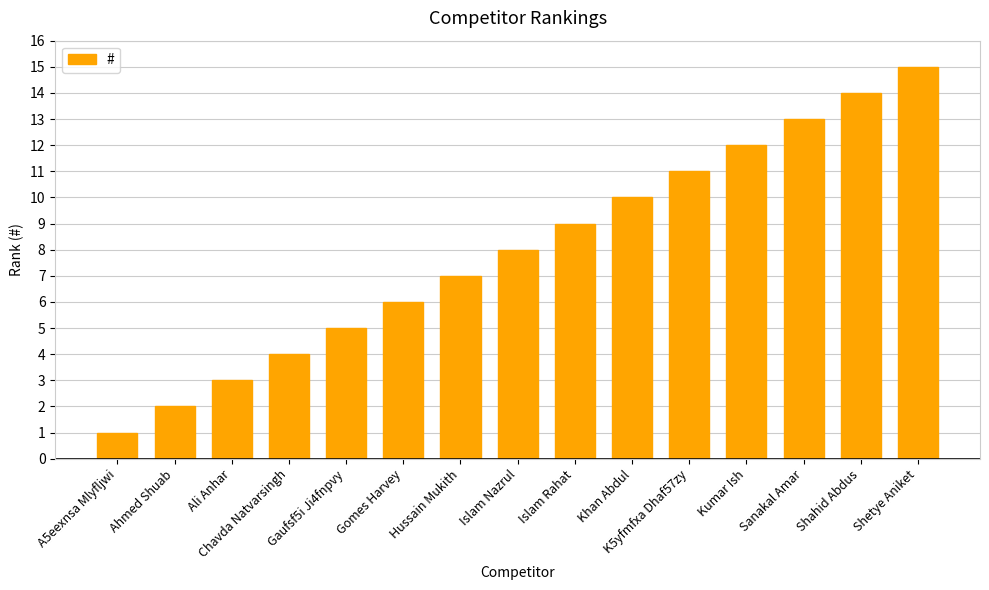

What is the sum of the values at Islam Rahat and Islam Nazrul?

17